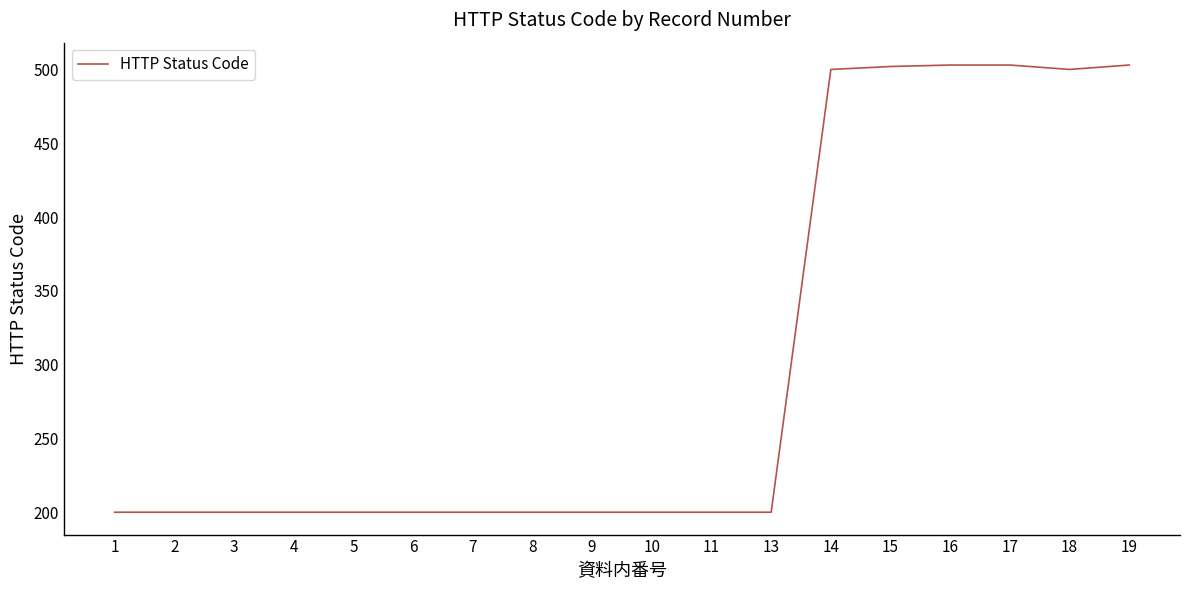

Is it true that the value at 7 is 200?

True